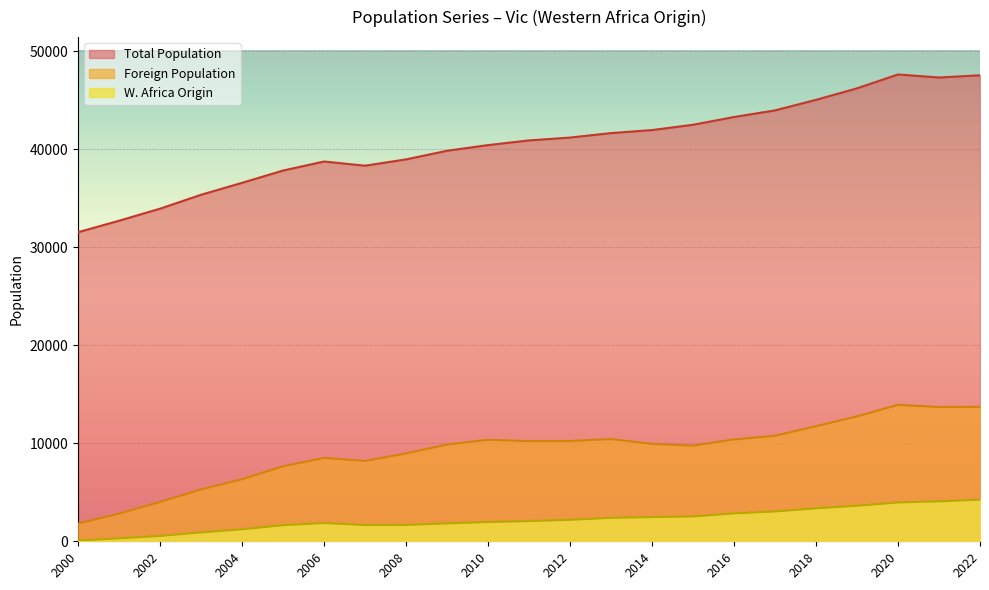

How many interior local peaks does the Total Population series have?

1